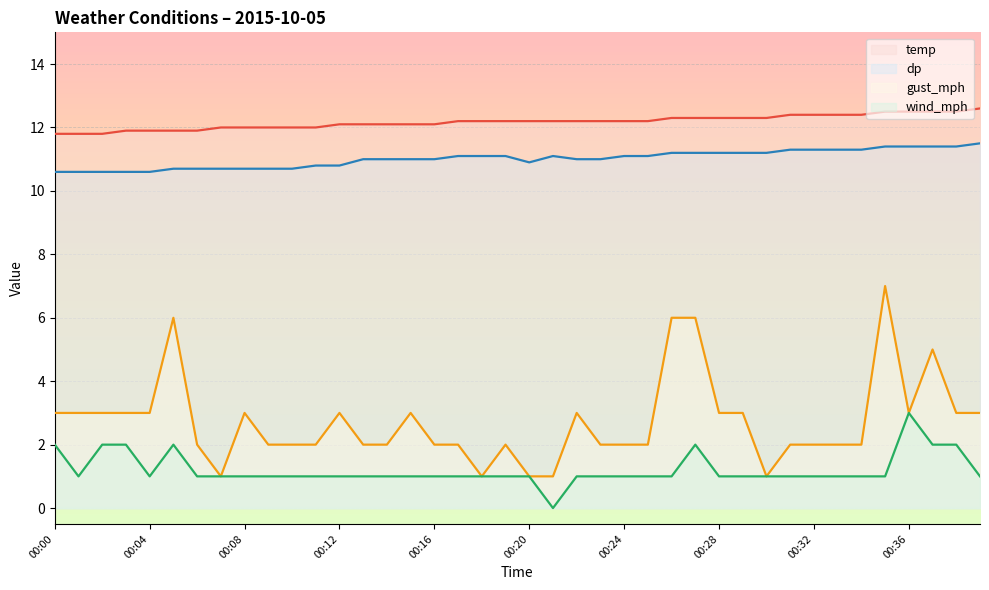

Between 00:25 and 00:32, which is larger?

00:32